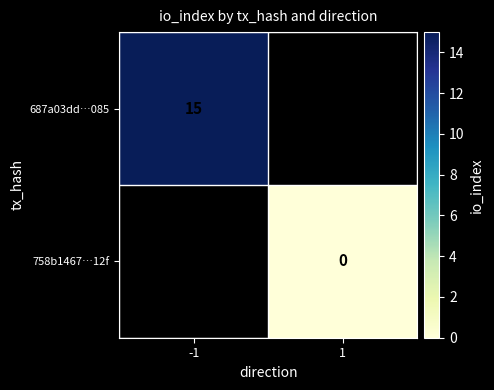

Is it true that 687a03dd…085 equals 15 at -1?

True